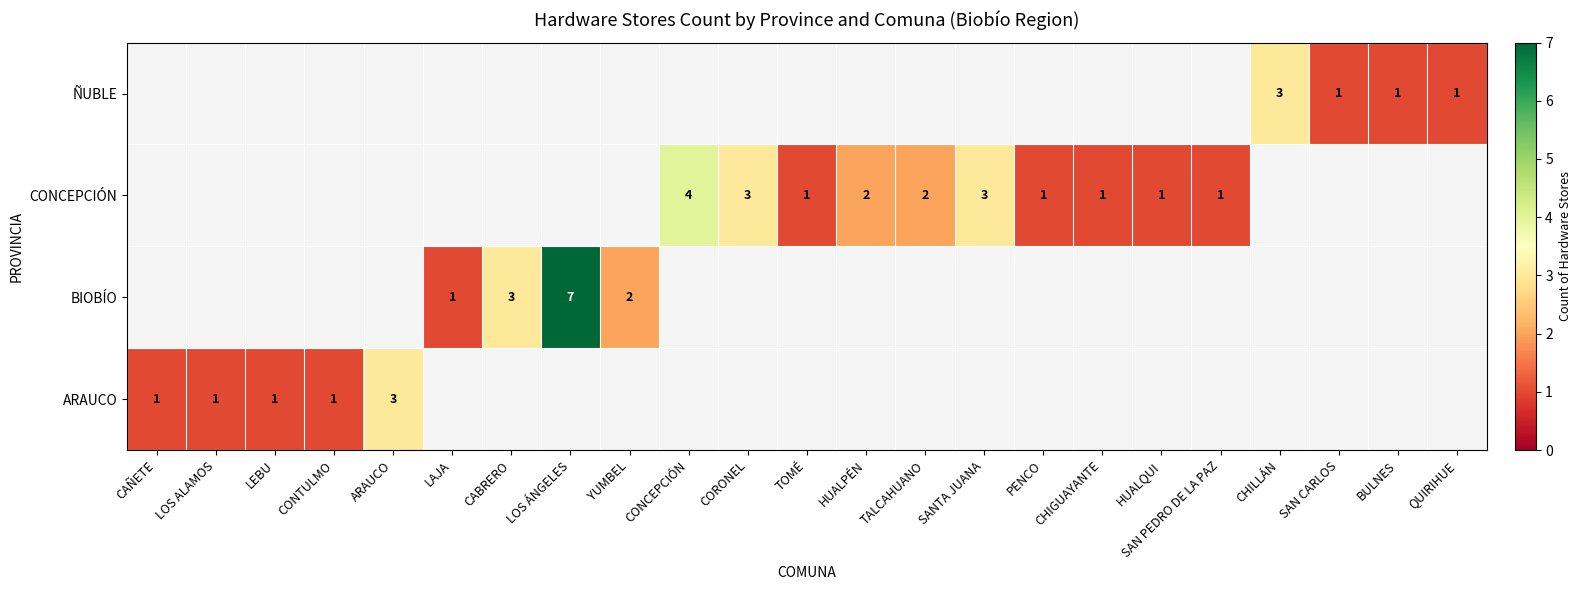

True or false: ARAUCO has a value of 1 at LOS ALAMOS.

True